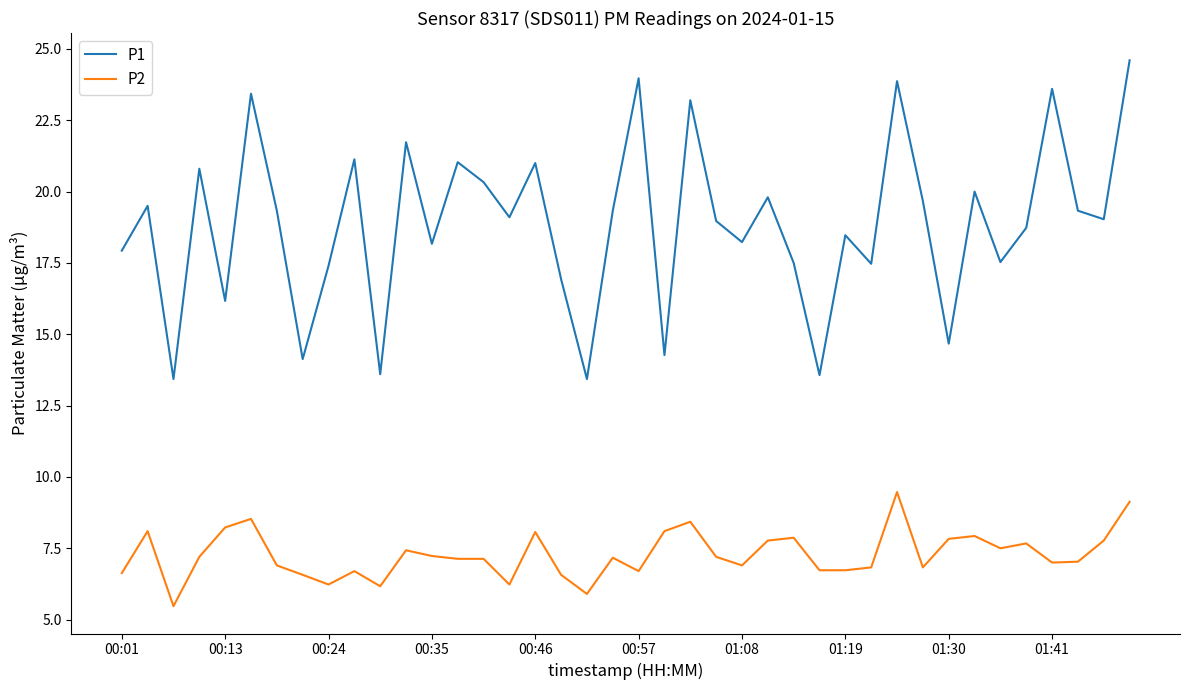

True or false: P1 and P2 intersect in this chart.

False